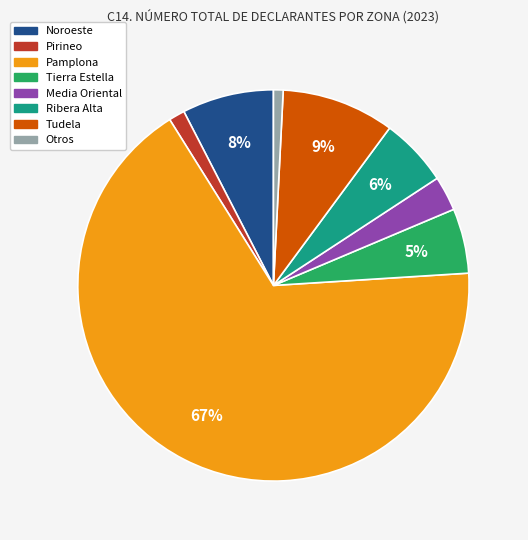

To the nearest percent, what is the difference between the largest and smallest slice percentages?

66%